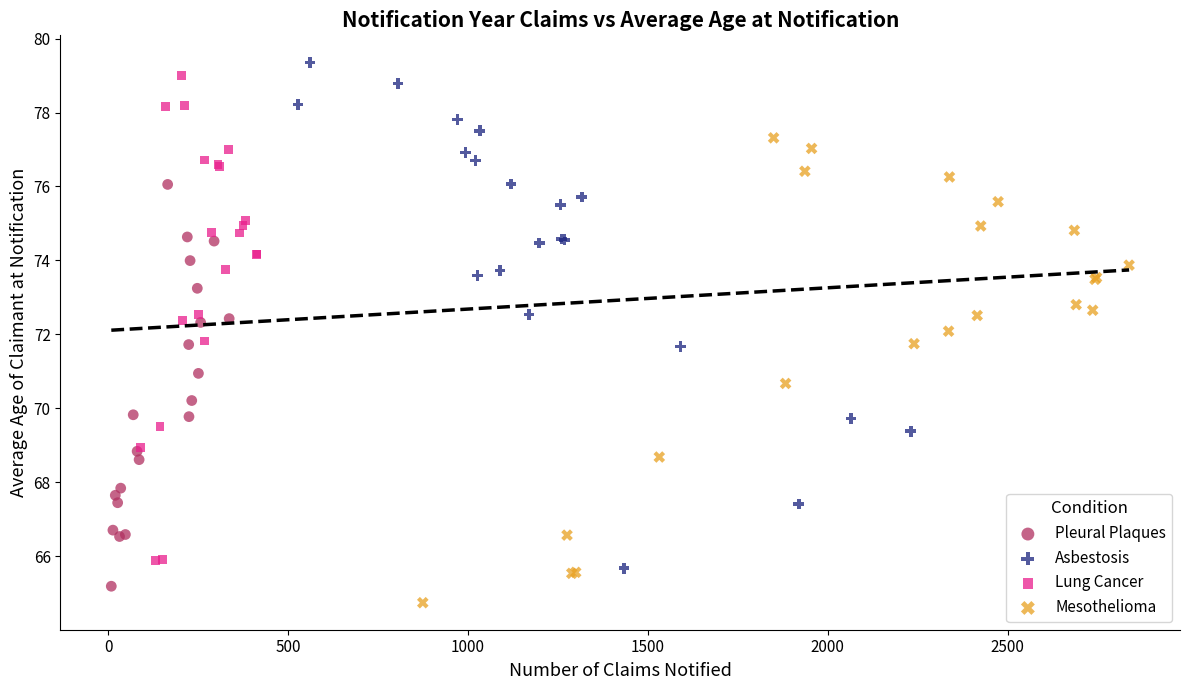

What are all the series names shown in the legend?

Pleural Plaques, Asbestosis, Lung Cancer, Mesothelioma